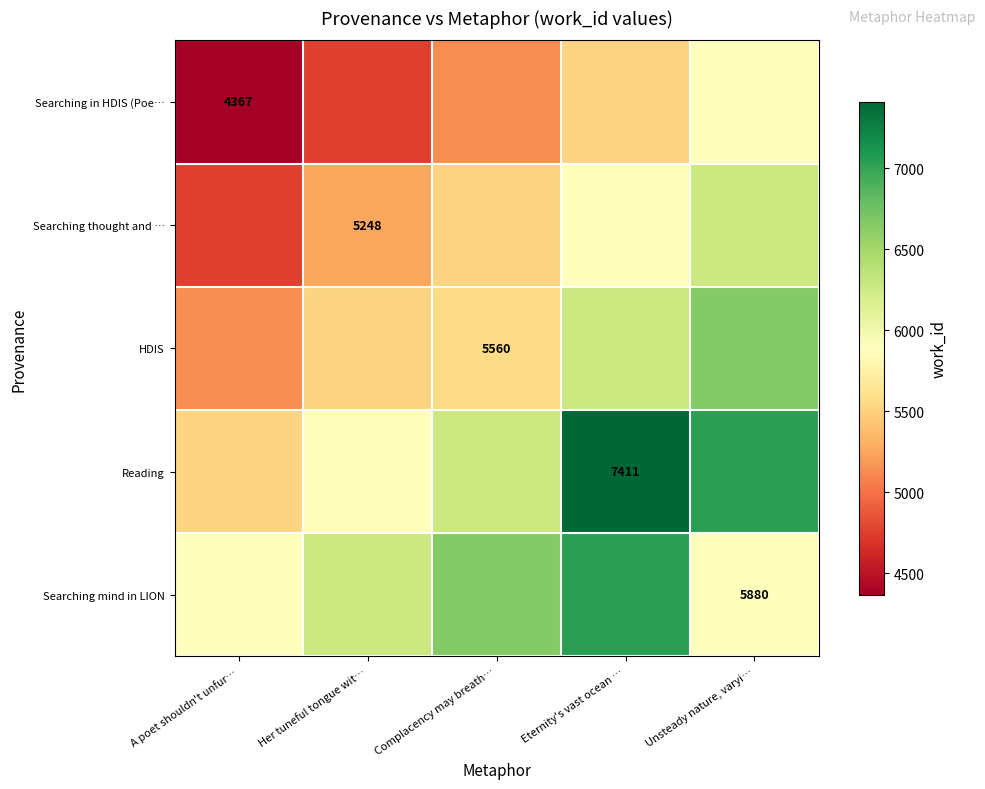

The HDIS series shows 2186.7 at Complacency may breath…. True or false?

False